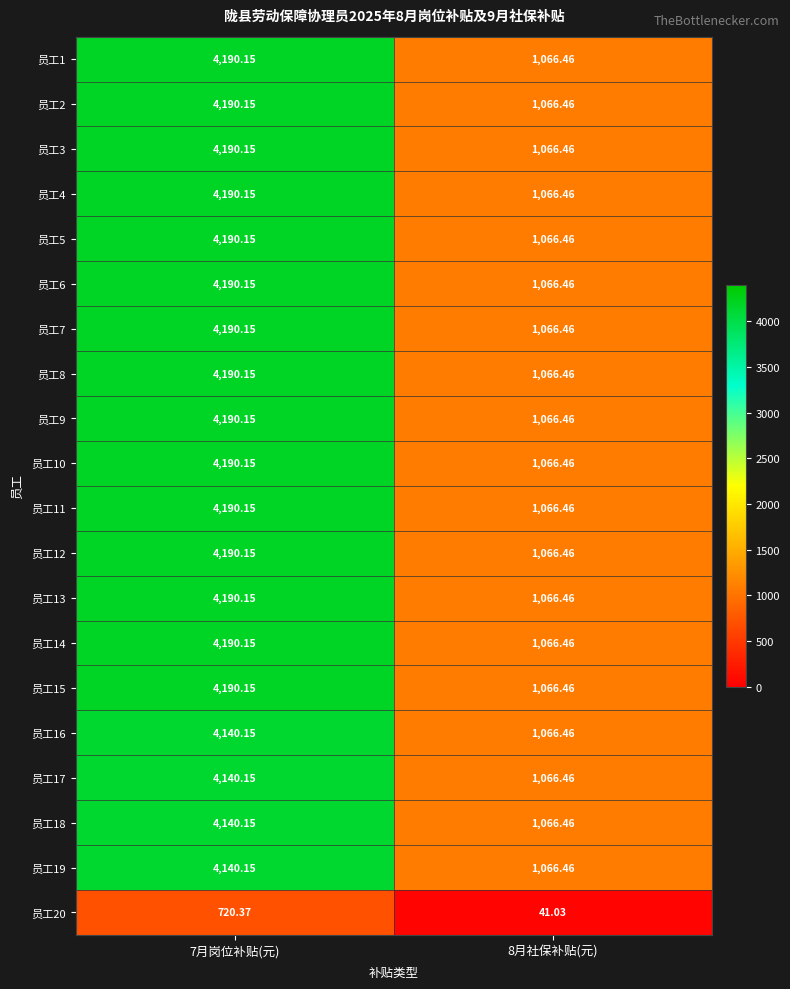

Is the value of 员工11 at 7月岗位补贴(元) greater than the value of 员工17 at 8月社保补贴(元)?

Yes